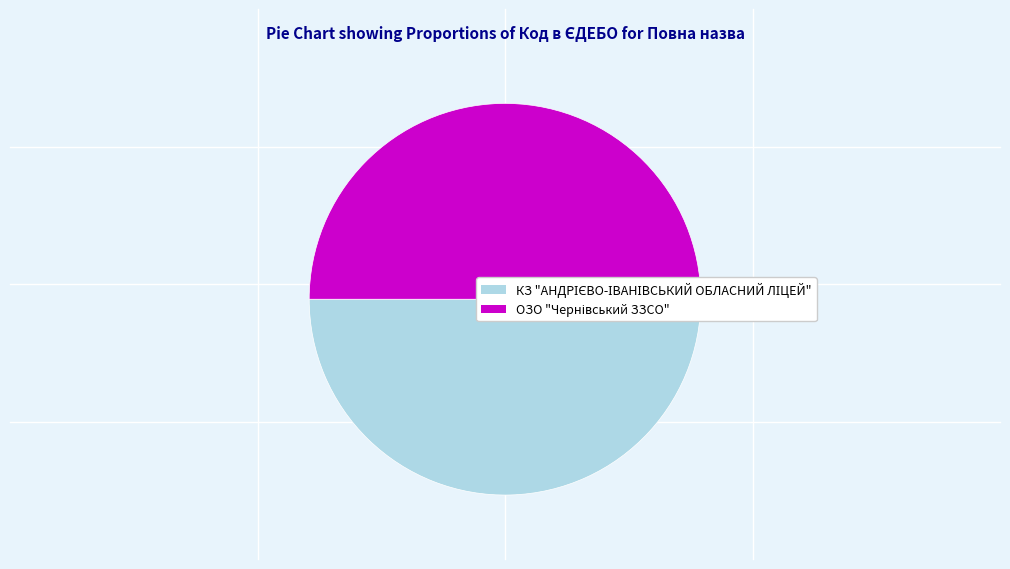

Is there any slice that represents more than half of the pie?

Yes